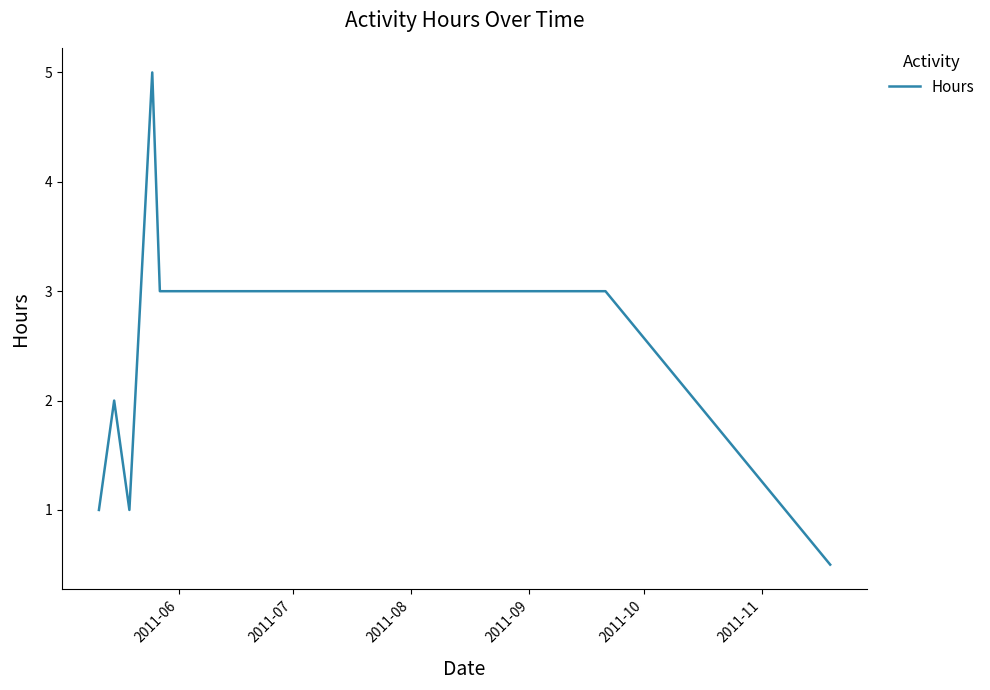

How many series are shown in this chart?

1